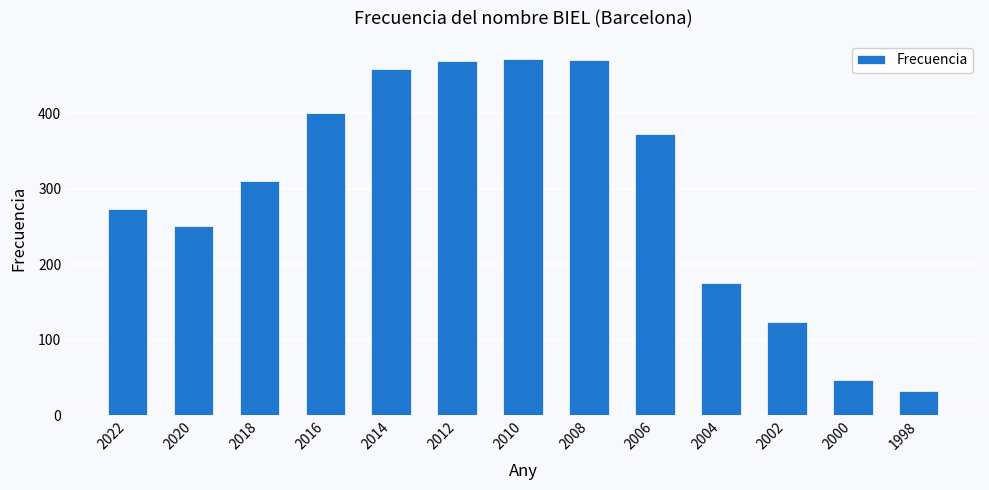

What is the difference between the values at 2008 and 2020?

220